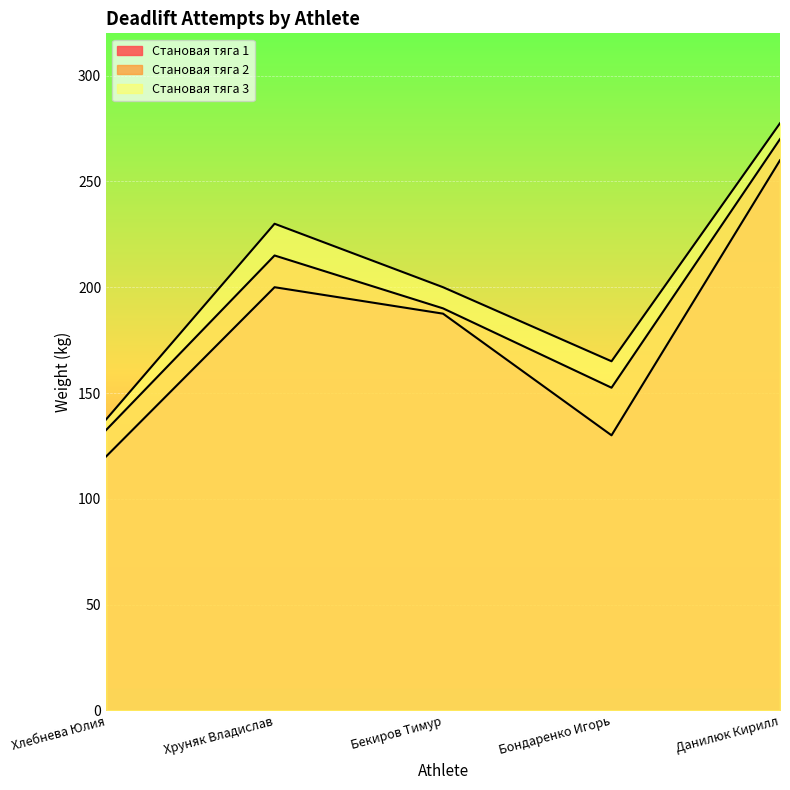

What is the label of the 5th point from the right?

Хлебнева Юлия